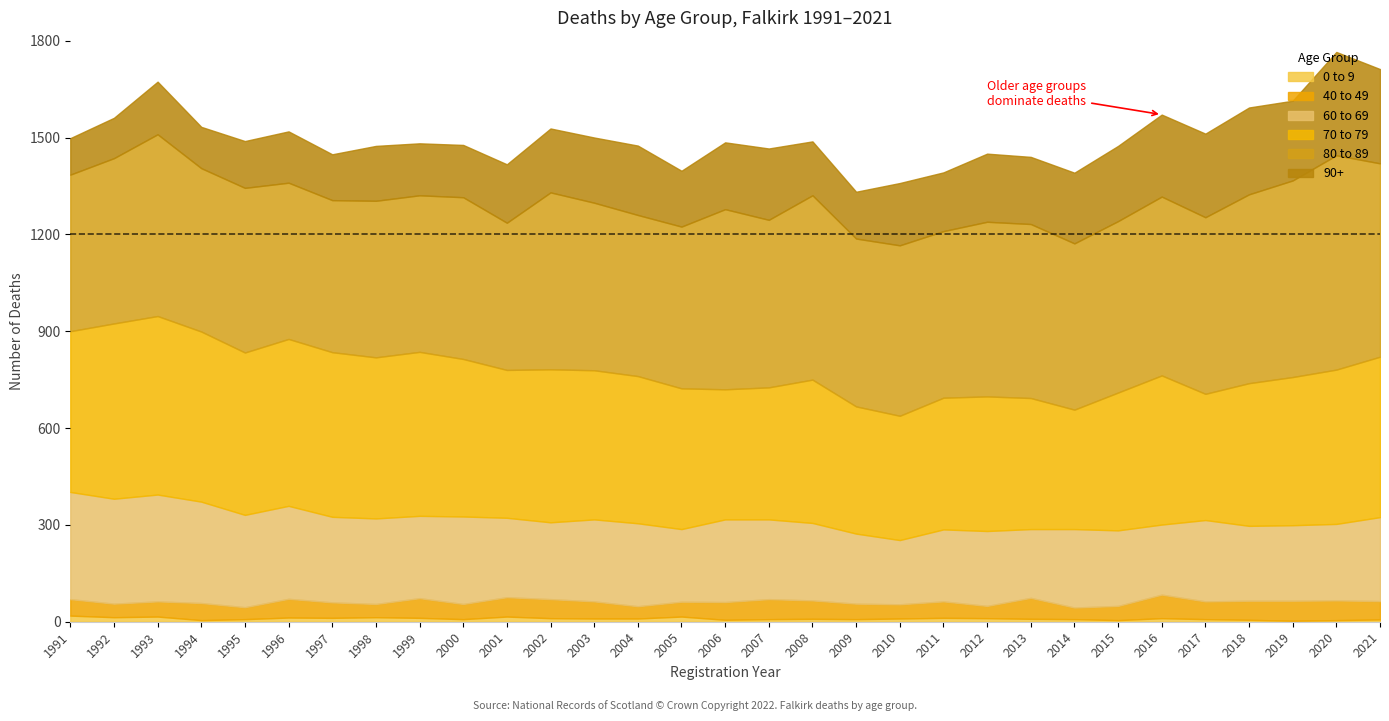

In 0 to 9, how many points are higher than both neighbors (excluding endpoints)?

8